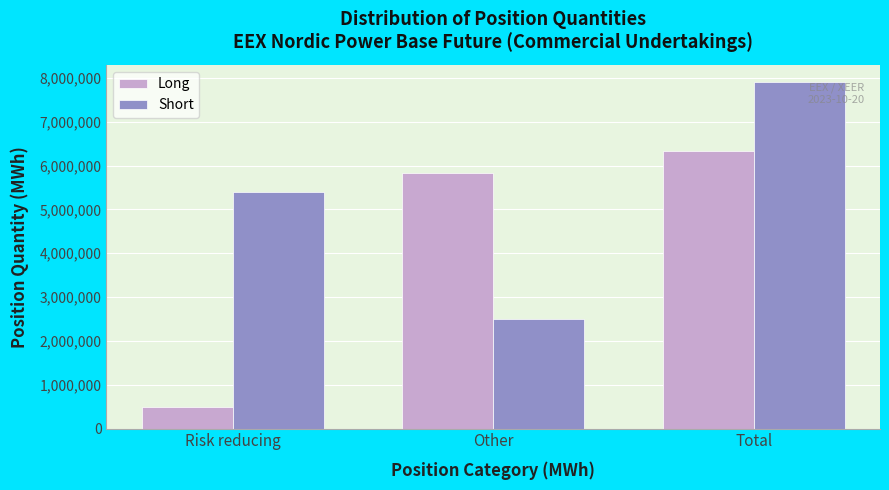

Reading left to right, list all the values displayed in this chart.

Long: Risk reducing=495628	Other=5836558	Total=6332186
Short: Risk reducing=5399845	Other=2503489	Total=7903334